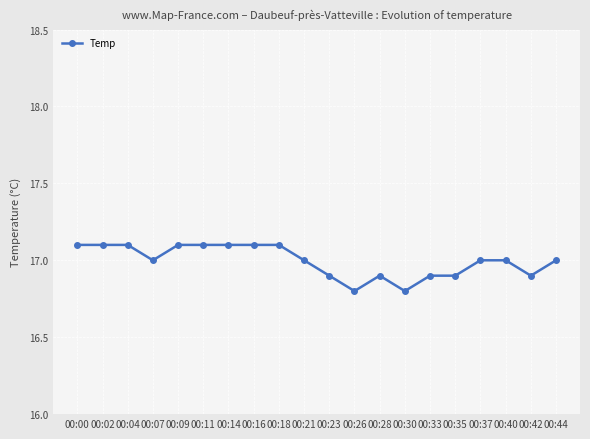

What is the difference between the maximum and minimum values?

0.3